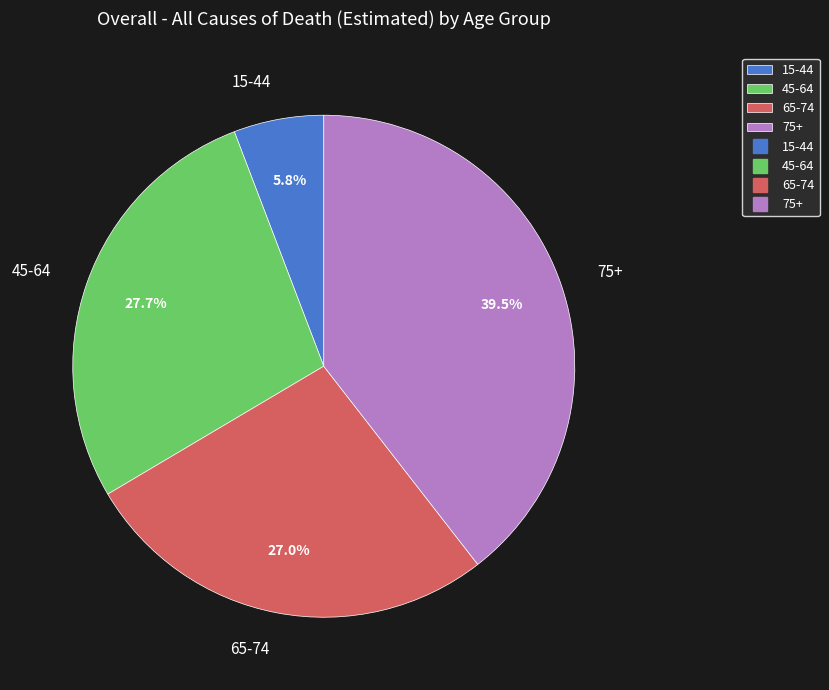

To the nearest percent, what is the combined percentage of 45-64 and 65-74?

55%